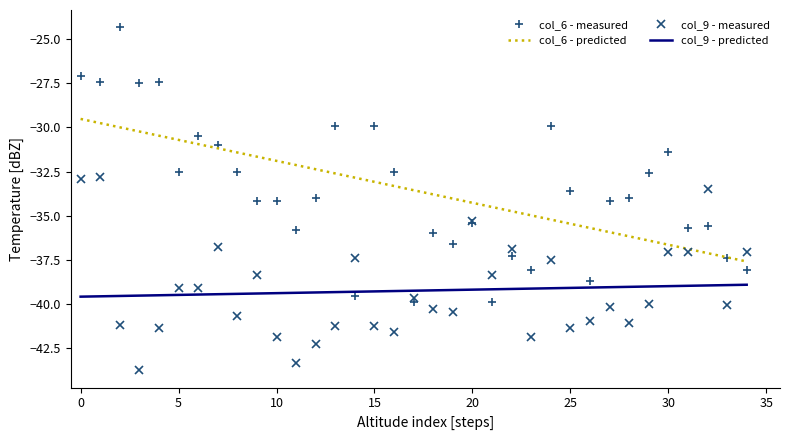

Which series has the largest range (max minus min)?

col_6 - measured